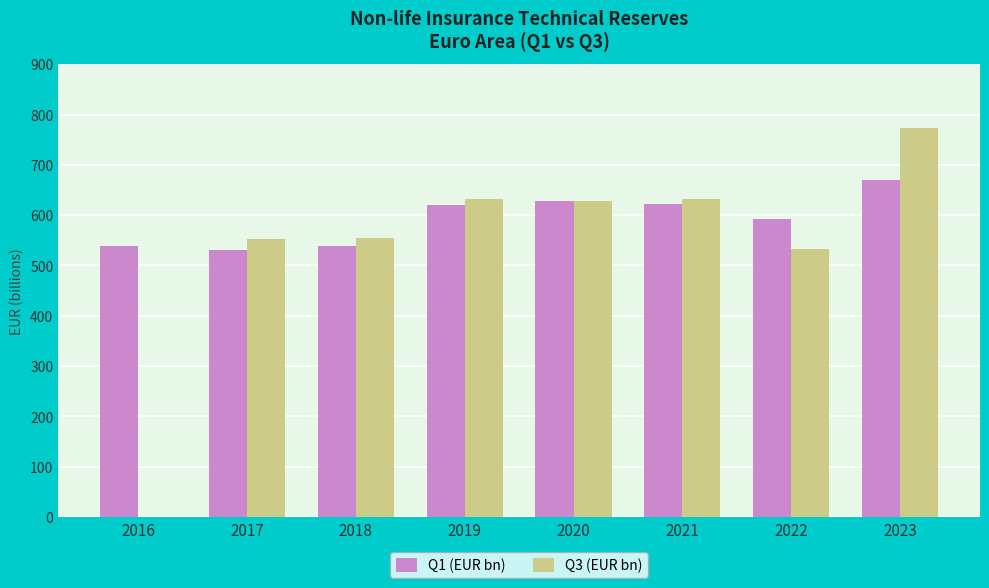

Which category has the highest value in the Q3 (EUR bn) series?

2023